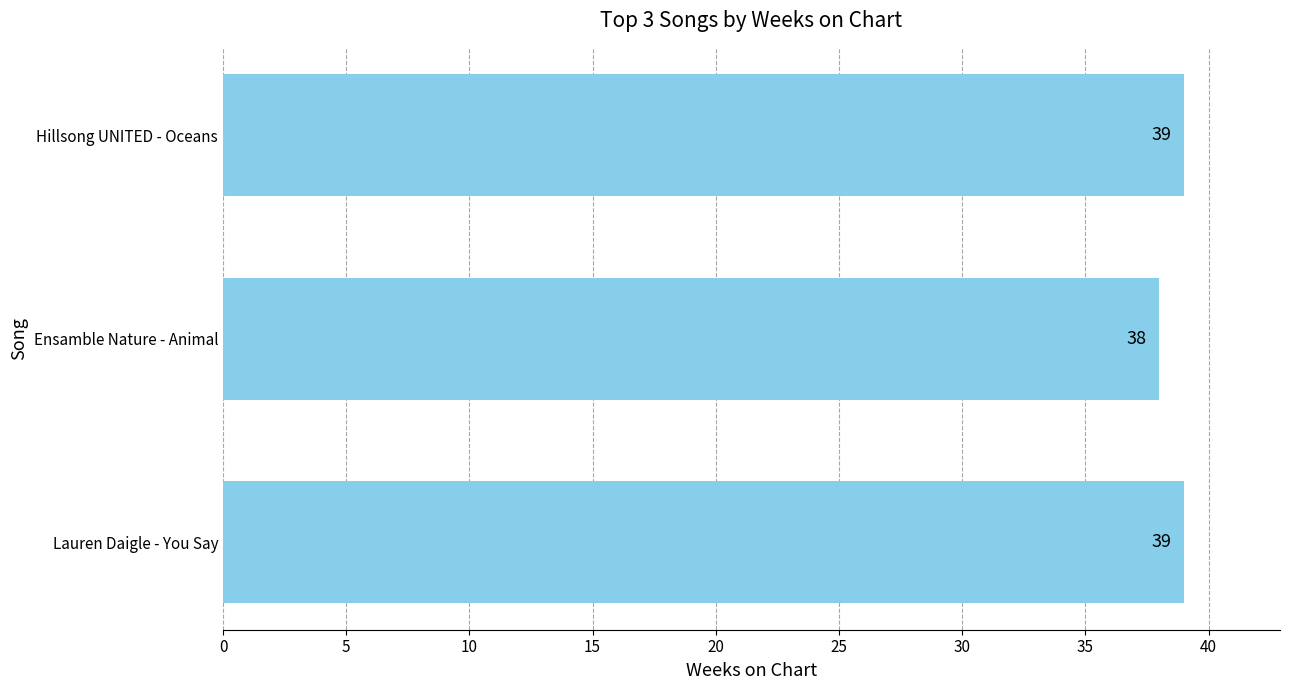

Where is the data nearest to the value 38?

Ensamble Nature - Animal